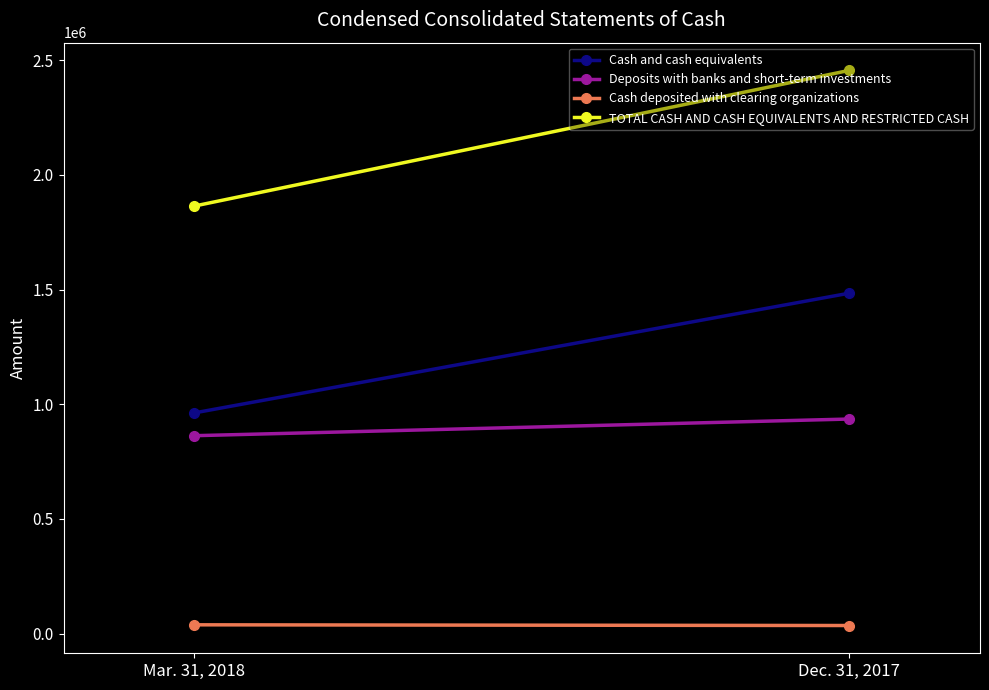

Reading left to right, extract all data points from this chart.

Cash and cash equivalents: 962280	1483836
Deposits with banks and short-term investments: 862865	935431
Cash deposited with clearing organizations: 38643	35539
TOTAL CASH AND CASH EQUIVALENTS AND RESTRICTED CASH: 1863788	2454806